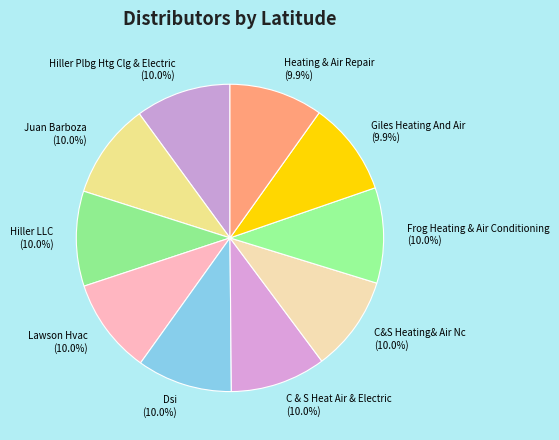

To the nearest percent, what percentage of the pie is Heating & Air Repair?

10%